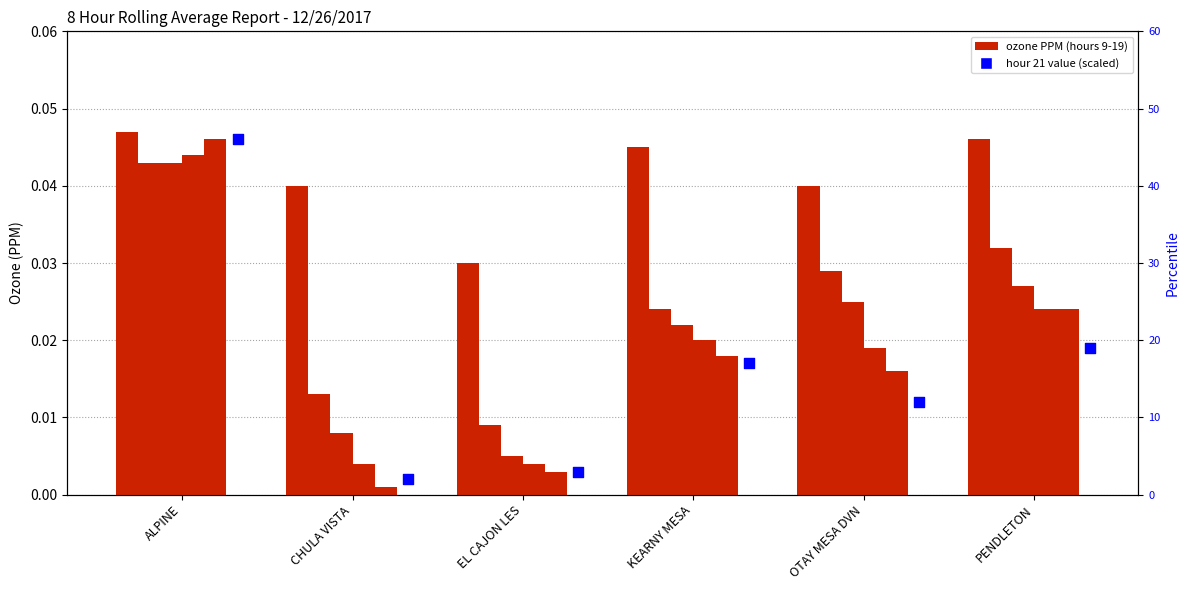

At which category is the sum across all series the highest?

ALPINE